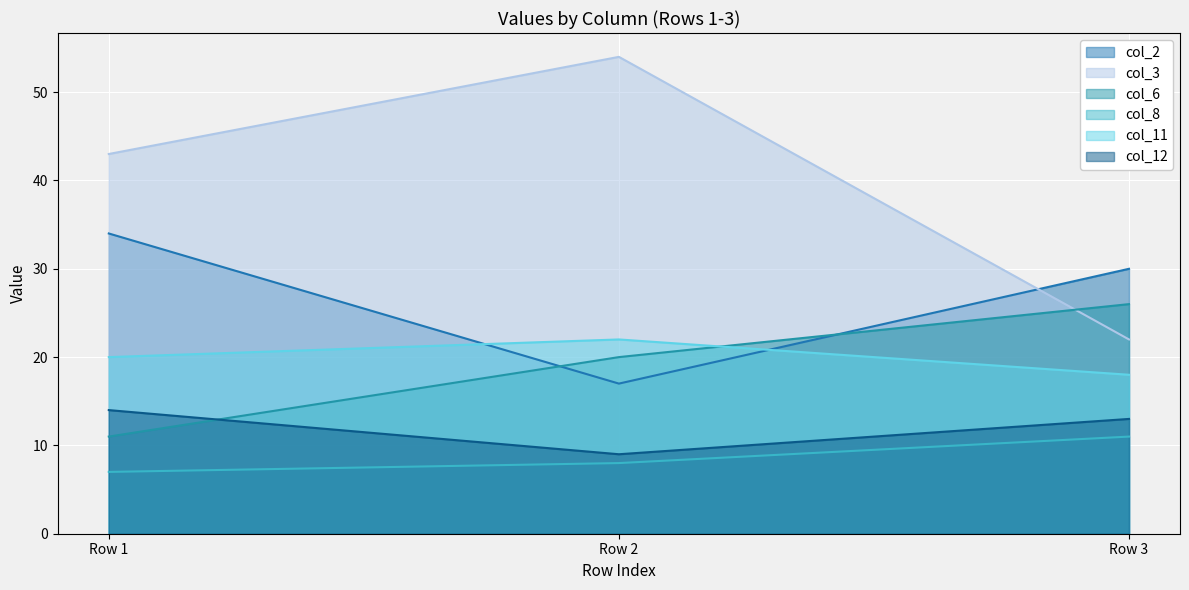

At which category is the sum across all series the highest?

Row 2